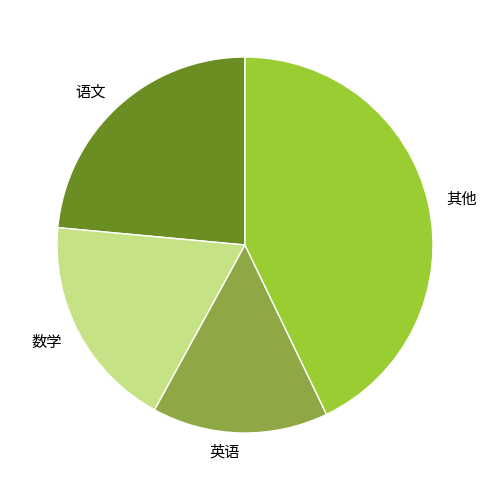

Rank the categories by value from highest to lowest.

其他, 语文, 数学, 英语